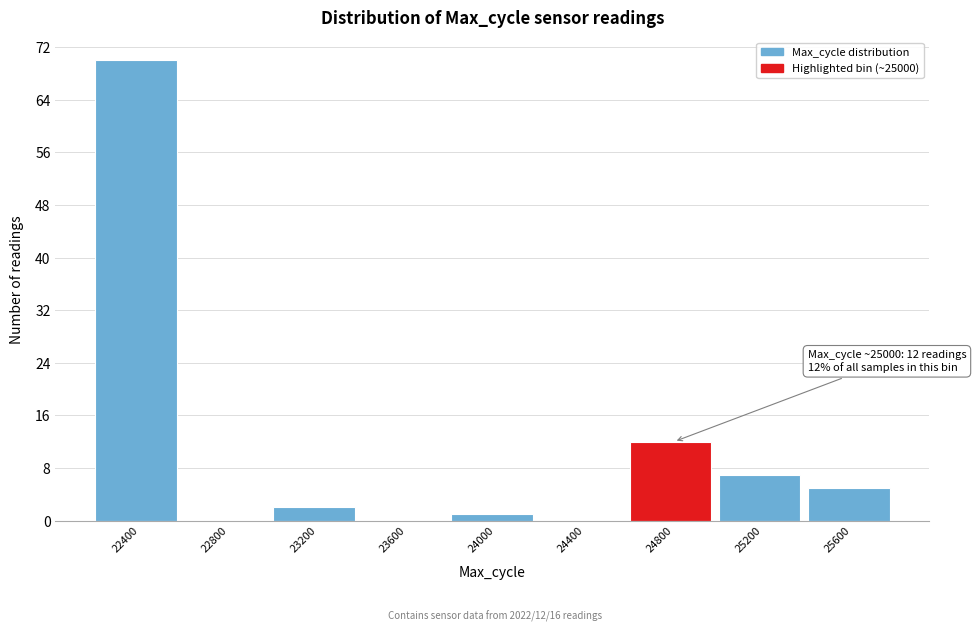

Reading right to left, list all the values displayed in this chart.

25600=5	25200=7	24800=12	24400=0	24000=1	23600=0	23200=2	22800=0	22400=70